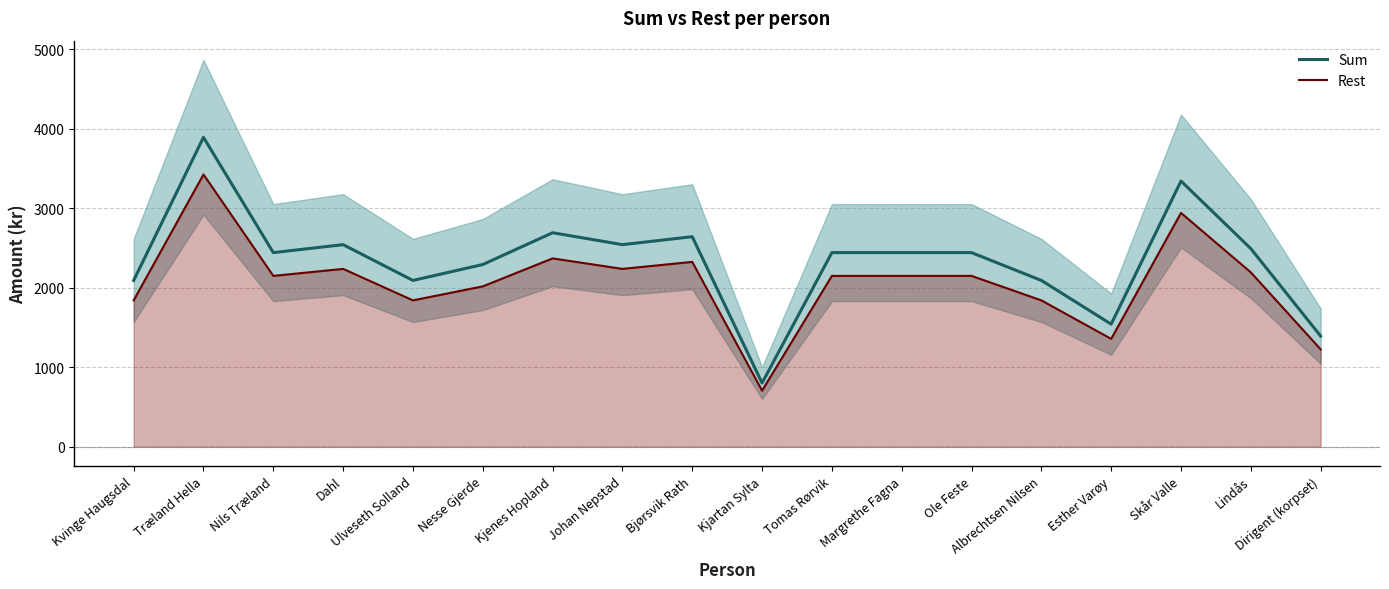

Which category has the highest value across all series?

Træland Hella